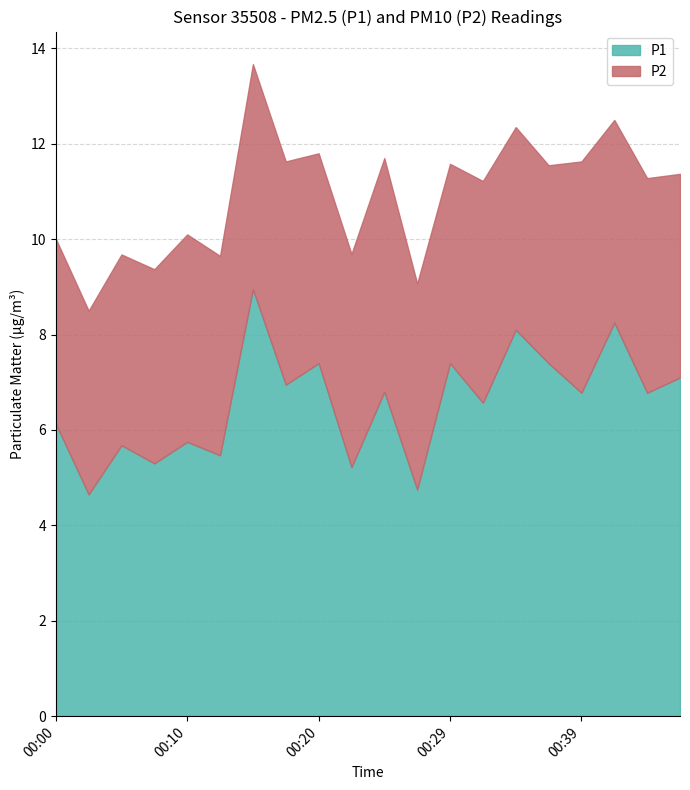

True or false: P1 and P2 intersect in this chart.

False